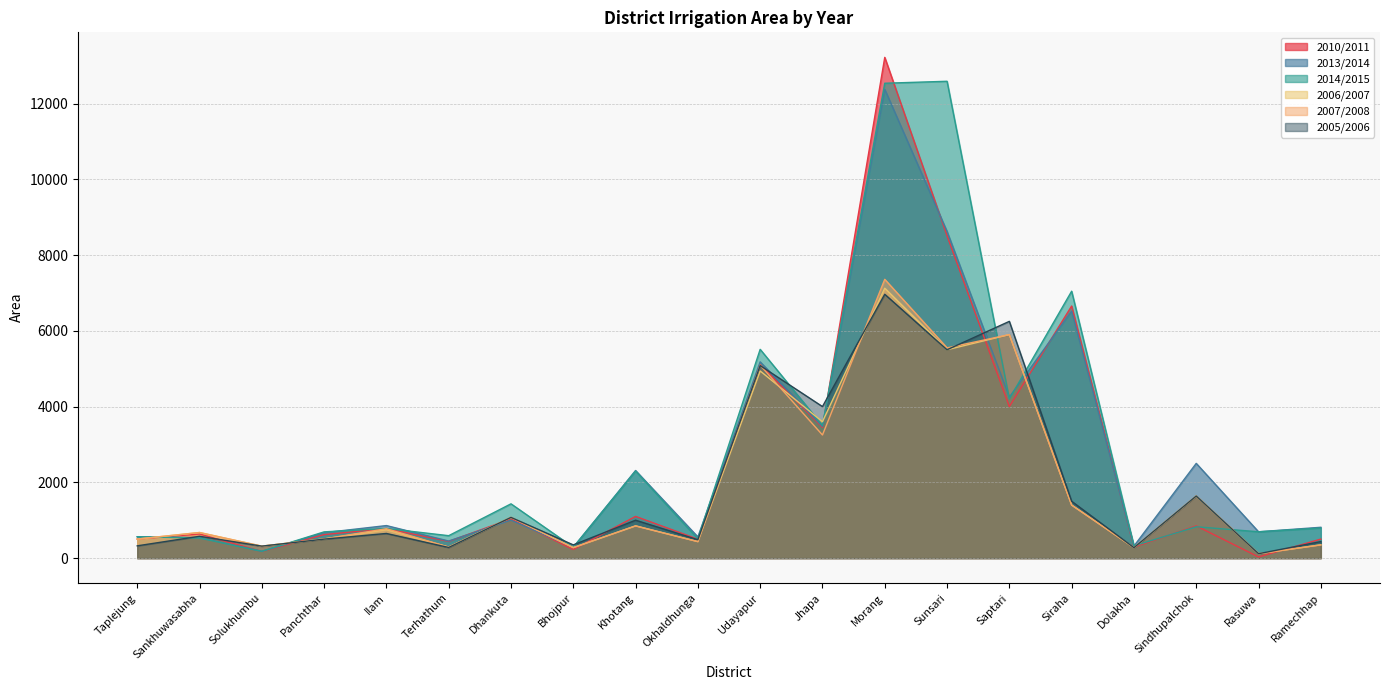

How many values in the 2013/2014 series are below 858?

10